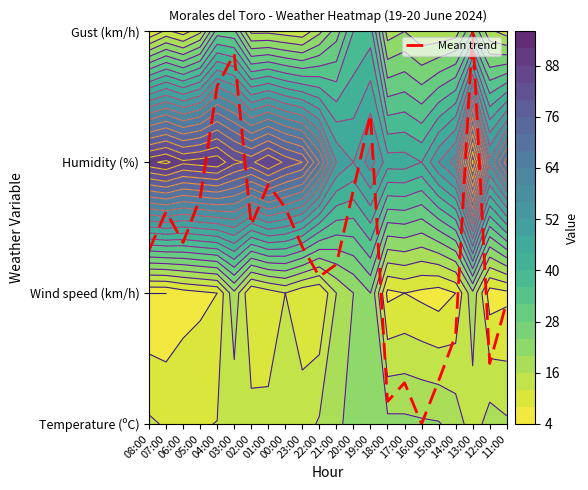

Which has a higher value, 00:00 or 21:00?

00:00